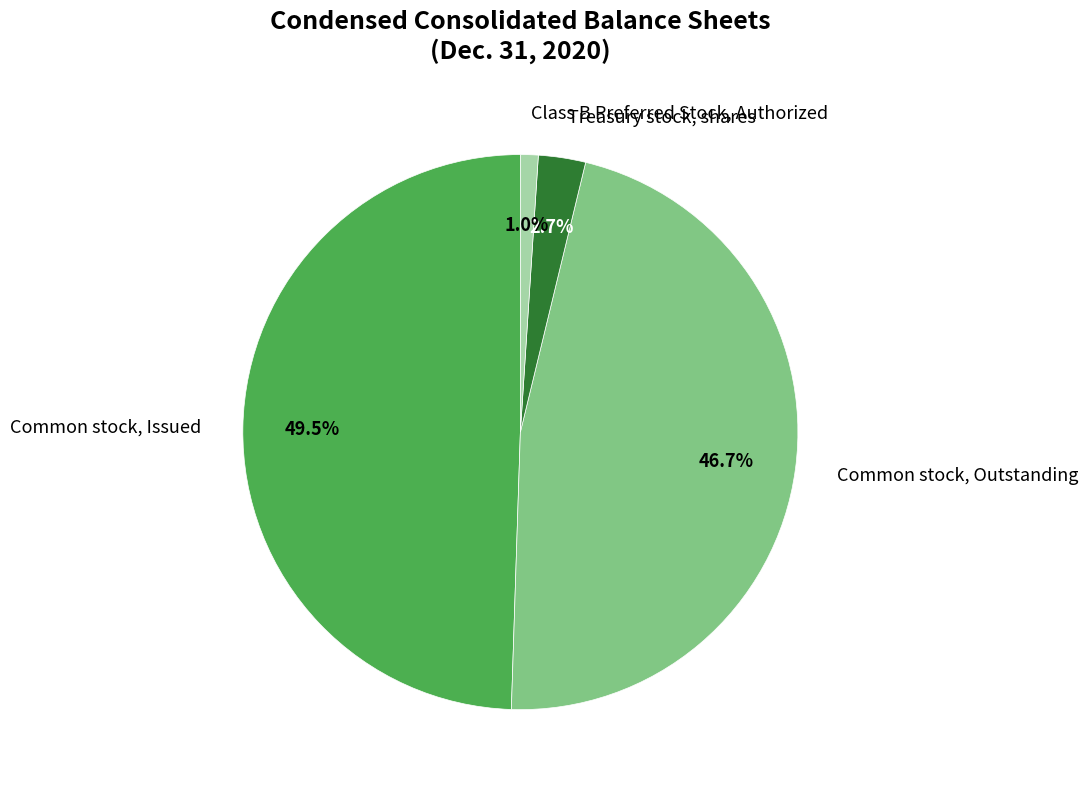

Which category has the biggest portion of the pie?

Common stock, Issued